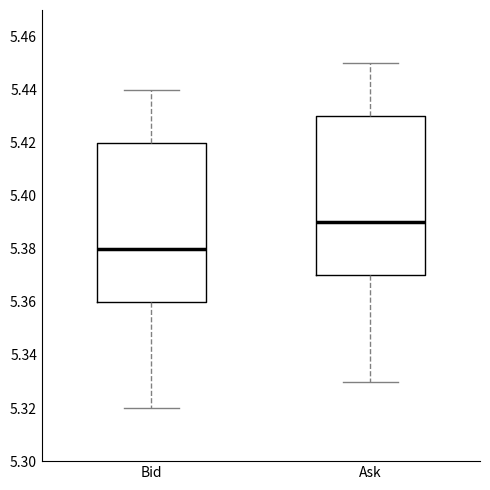

Reading left to right, read every box against the y-axis: the position of its median line, the range the box covers, and the ends of its whiskers. The values are not printed on the chart, so give them approximately, as read against the axis.

Bid: median 5.38, box 5.36 to 5.42, whiskers 5.32 to 5.44
Ask: median 5.39, box 5.37 to 5.43, whiskers 5.33 to 5.45